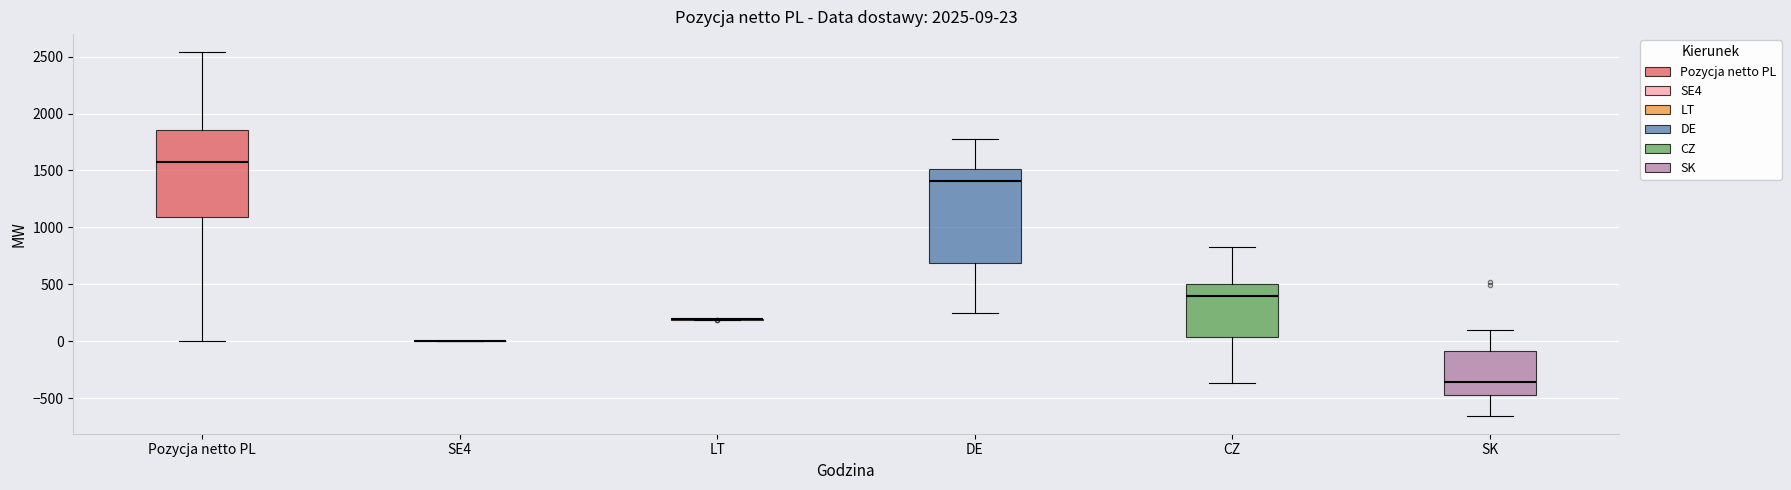

Comparing the boxes themselves (not the whiskers), which one is the tallest?

DE